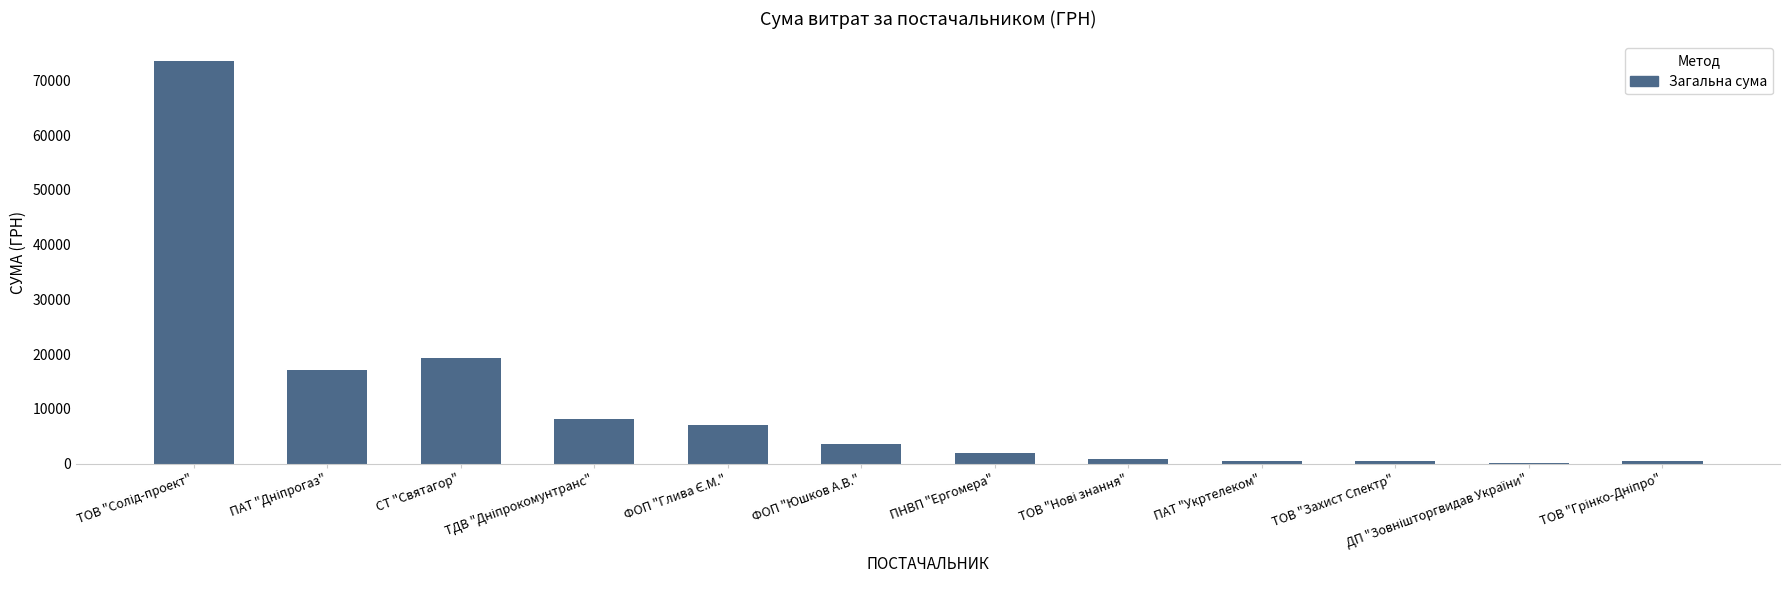

What is the sum of all values?

133017.5